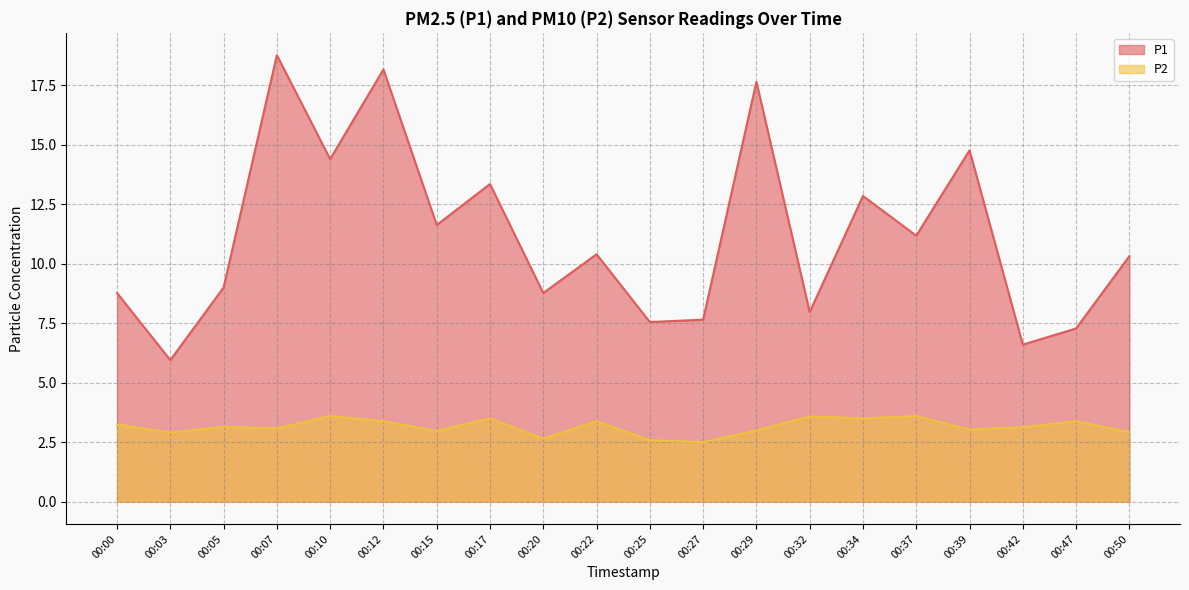

Is it true that P2 equals 3.6 at 00:32?

True